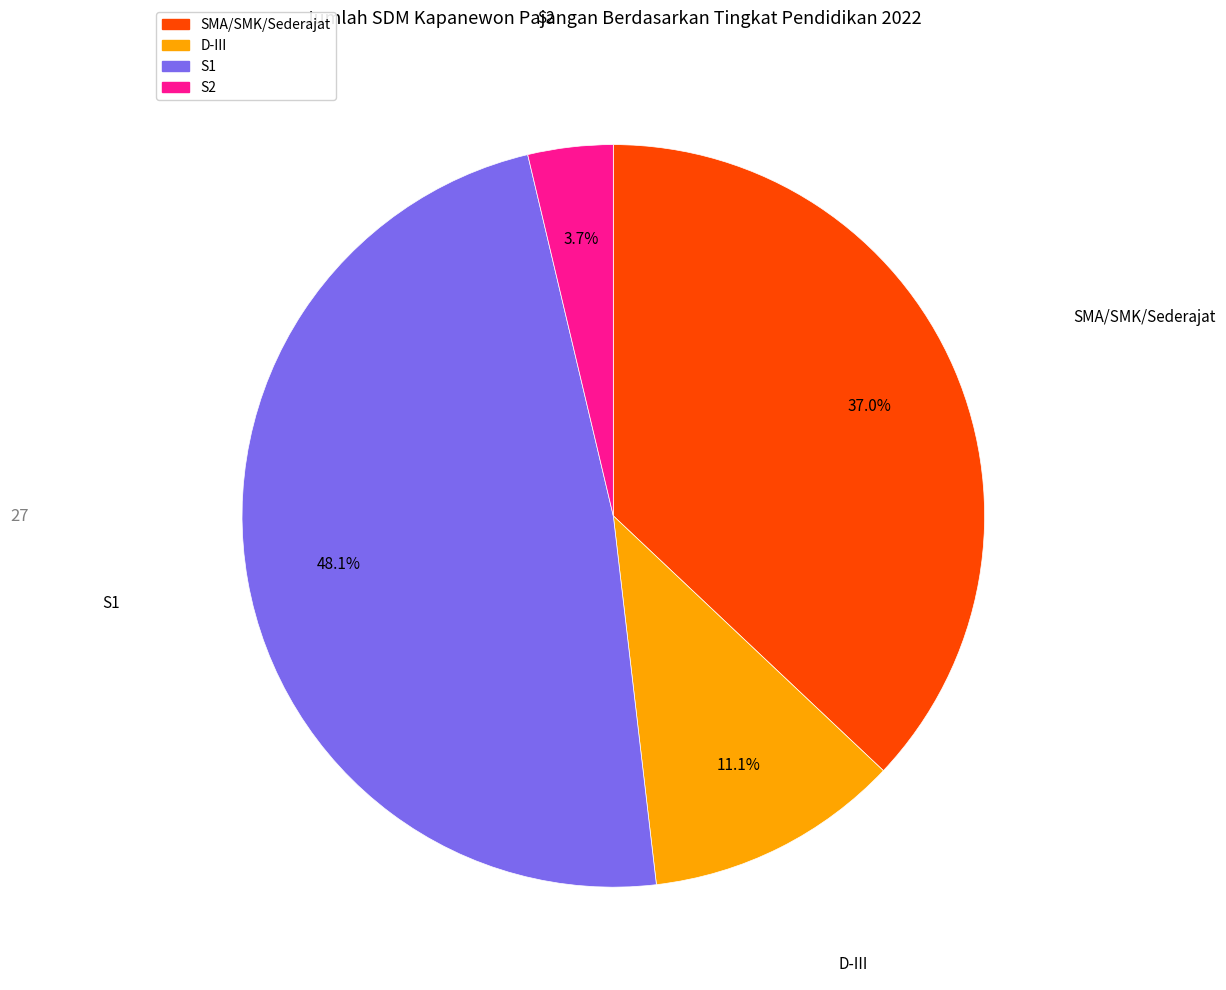

The S1 slice represents 48% of the pie. True or false?

True